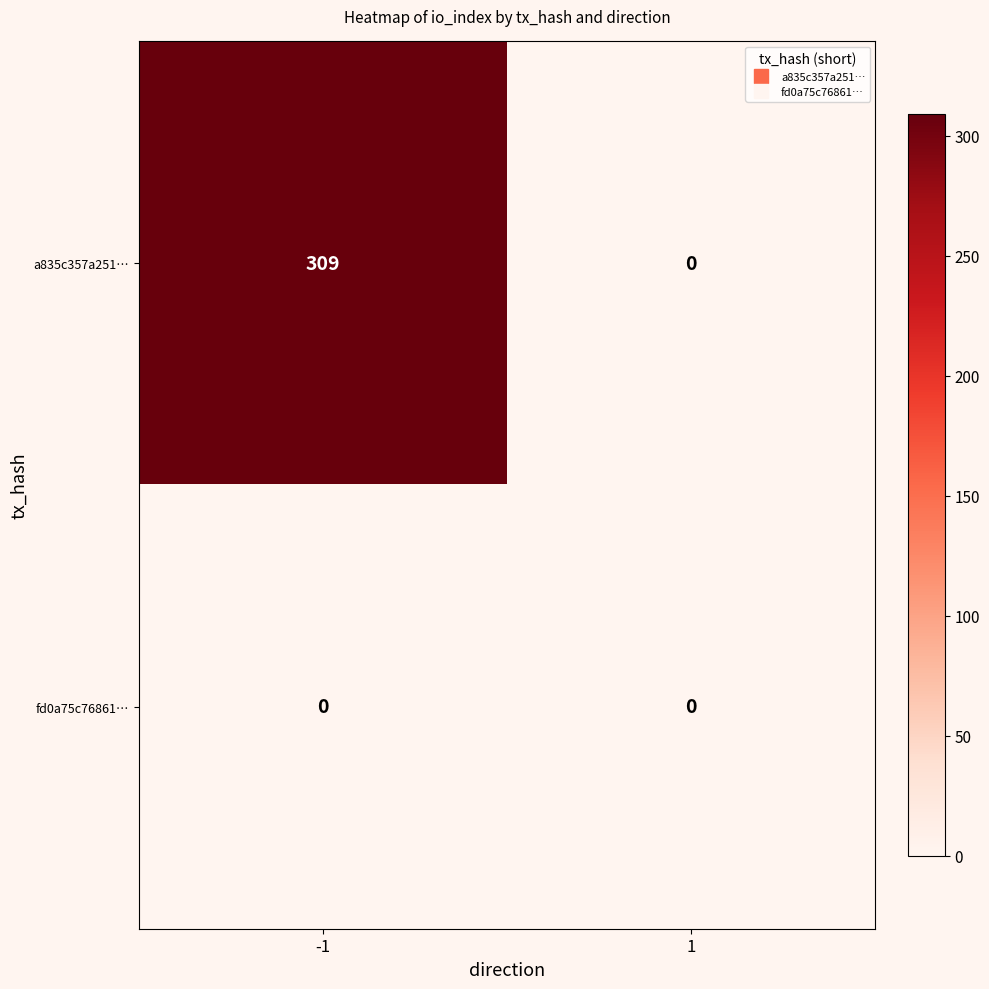

Reading left to right, extract all data points from this chart.

a835c357a251…: -1=309	1=0
fd0a75c76861…: -1=0	1=0